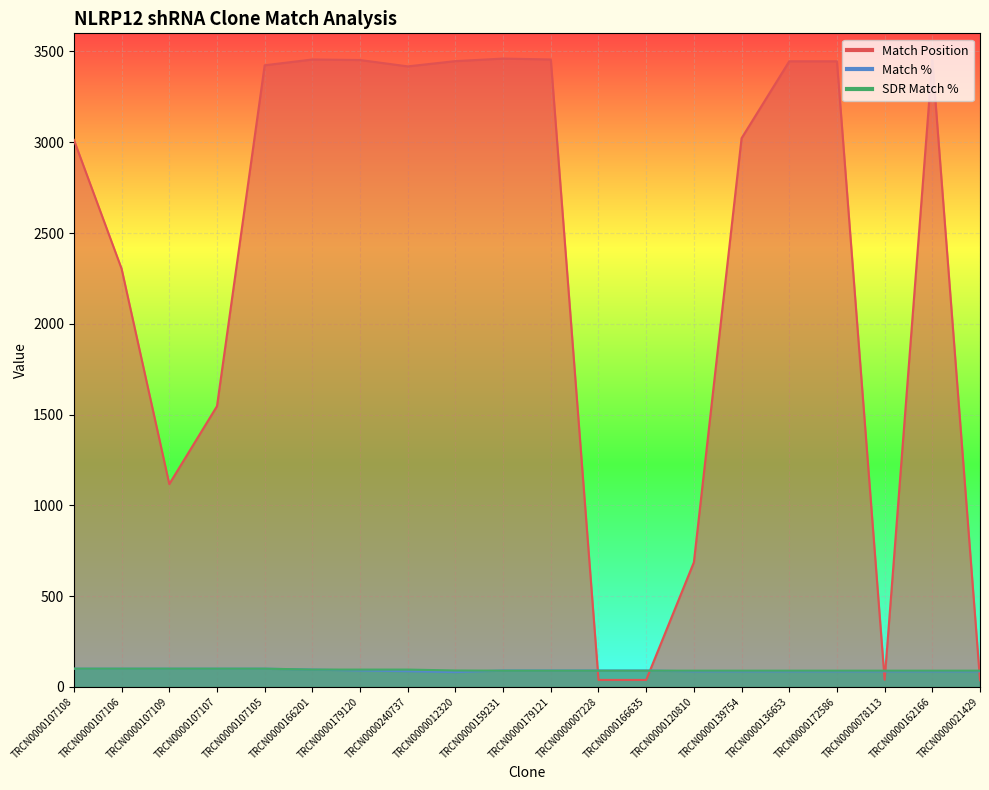

What is the label of the 13th point from the right?

TRCN0000240737